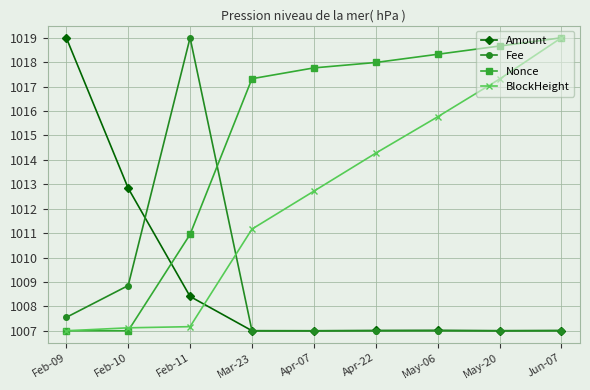

Count the number of categories in the chart.

9